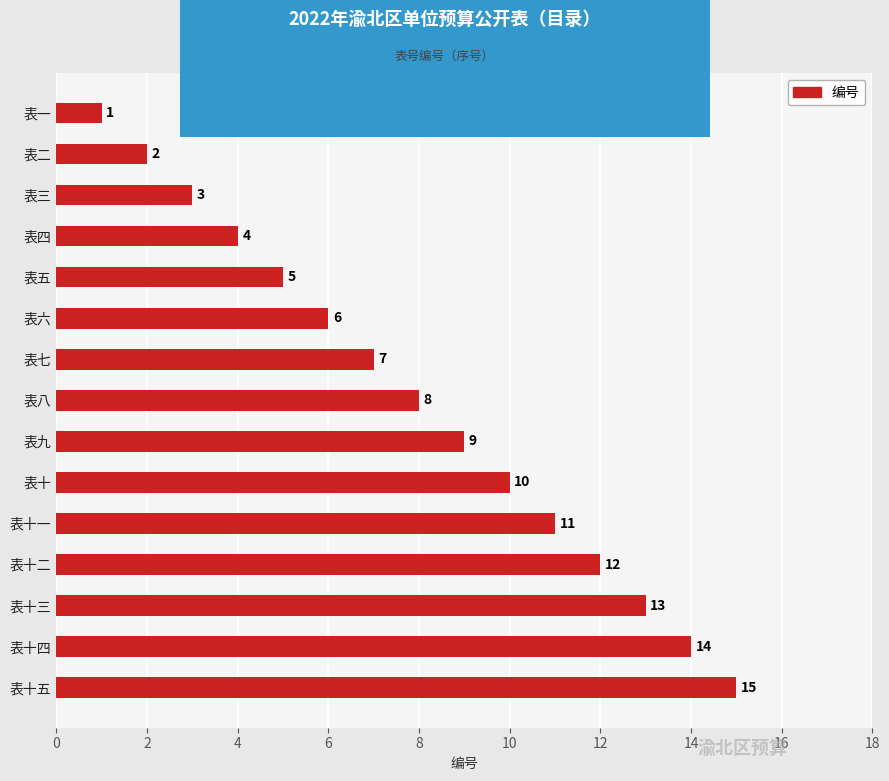

List the labels in order of value, smallest first.

表一, 表二, 表三, 表四, 表五, 表六, 表七, 表八, 表九, 表十, 表十一, 表十二, 表十三, 表十四, 表十五